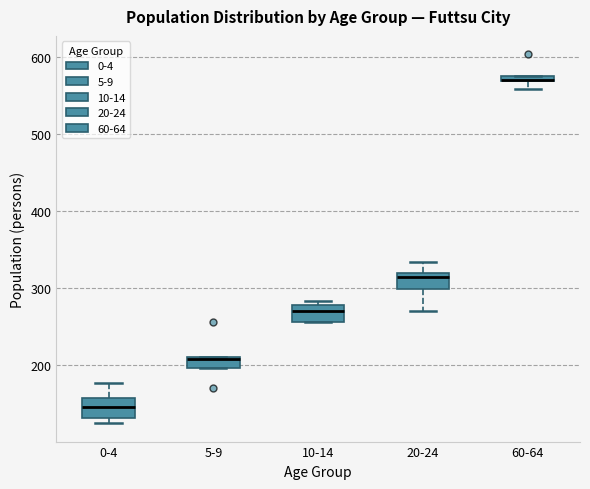

Where is the upper edge of the box for 5-9 on the y-axis? The values are not printed on the chart, so give them approximately, as read against the axis.

210